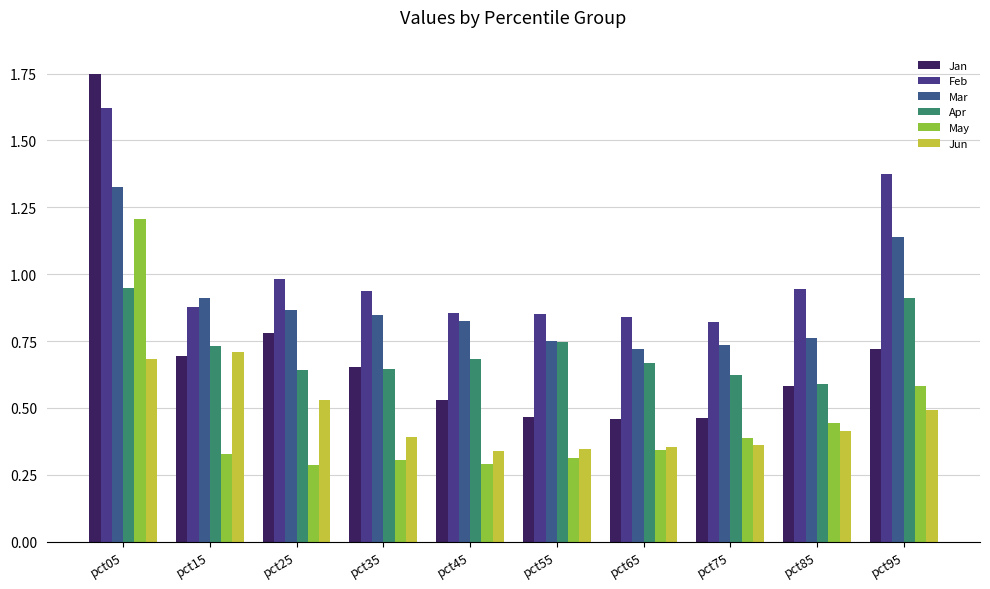

True or false: Jun has a value of 0.7 at pct05.

True